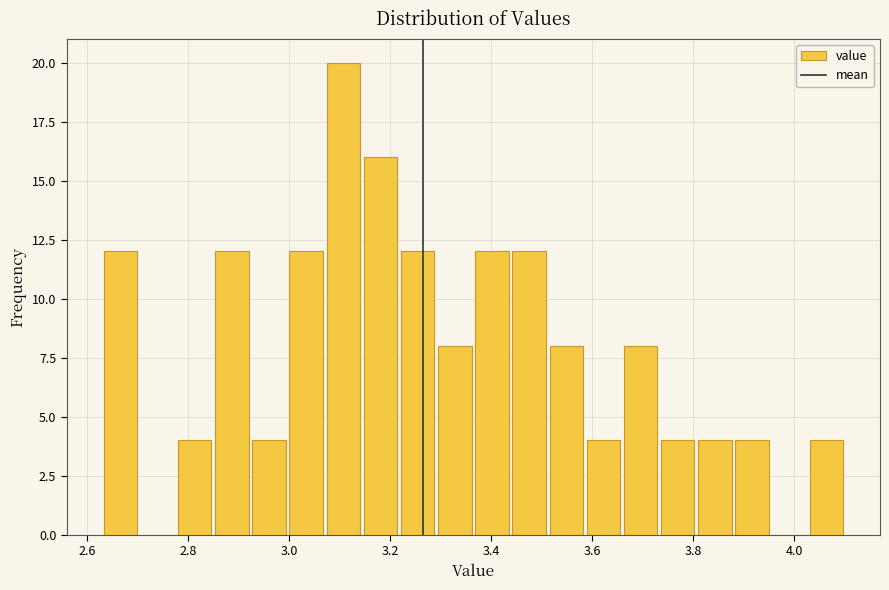

Around what value on the x-axis is the tallest bar? Give the approximate position of its centre, as read against the axis.

3.10